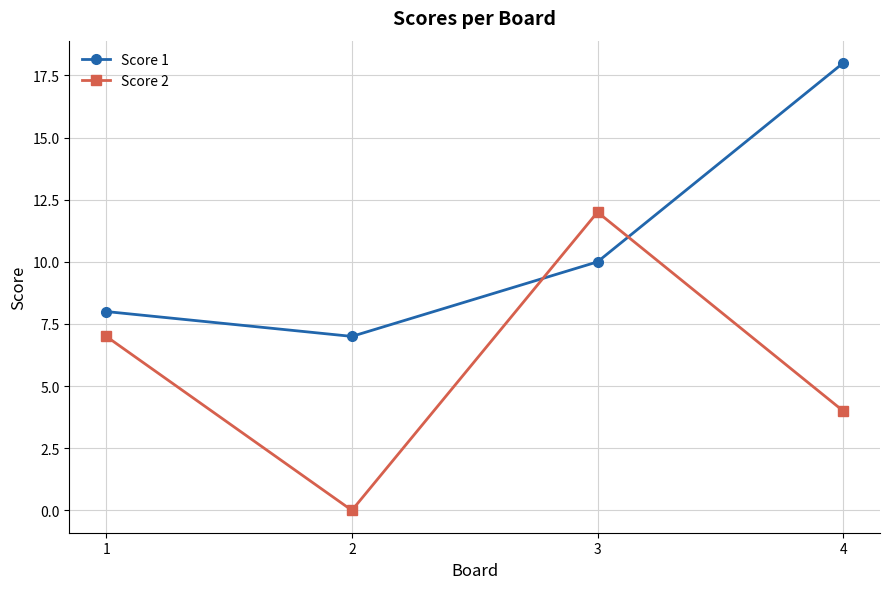

What is the average value of the Score 2 series?

6